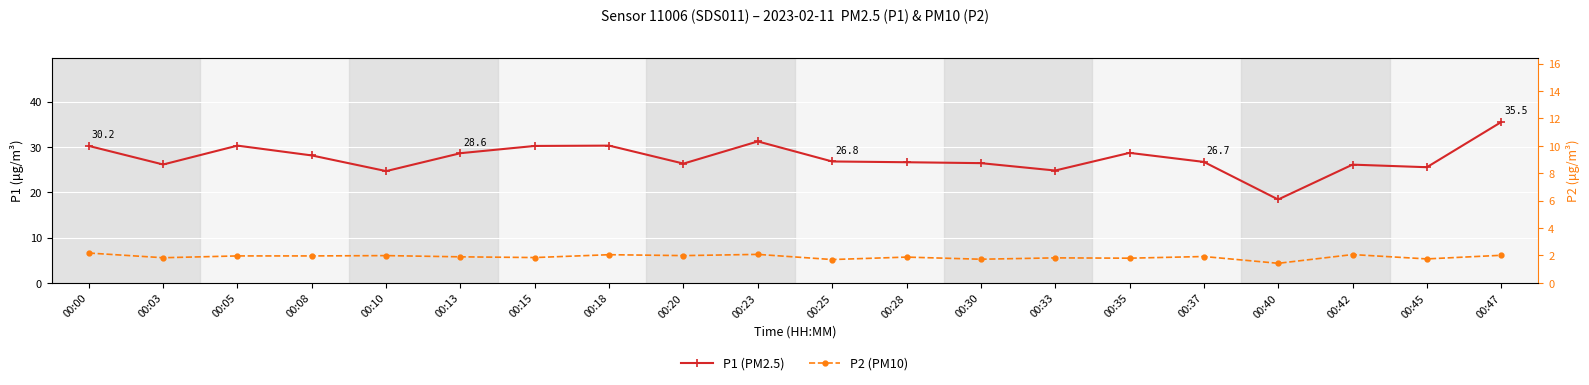

Reading left to right, extract all data points from this chart.

P1 (PM2.5): 30.2	26.1	30.3	28.1	24.7	28.6	30.2	30.3	26.3	31.2	26.8	26.6	26.4	24.8	28.7	26.7	18.4	26.1	25.5	35.5
P2 (PM10): 6.6	5.5	5.9	5.9	6.0	5.7	5.6	6.2	6.0	6.3	5.1	5.7	5.2	5.5	5.4	5.8	4.3	6.2	5.3	6.1